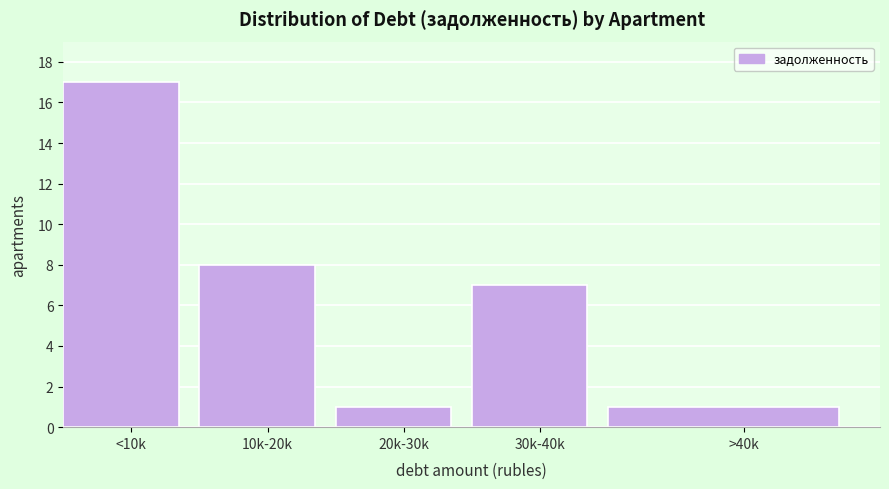

Reading right to left, transcribe all the data shown in this chart.

1	7	1	8	17